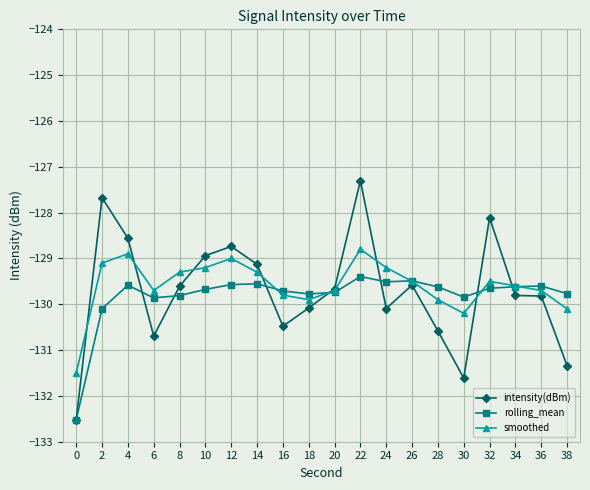

Rank the series by their maximum value, from lowest to highest.

rolling_mean, smoothed, intensity(dBm)